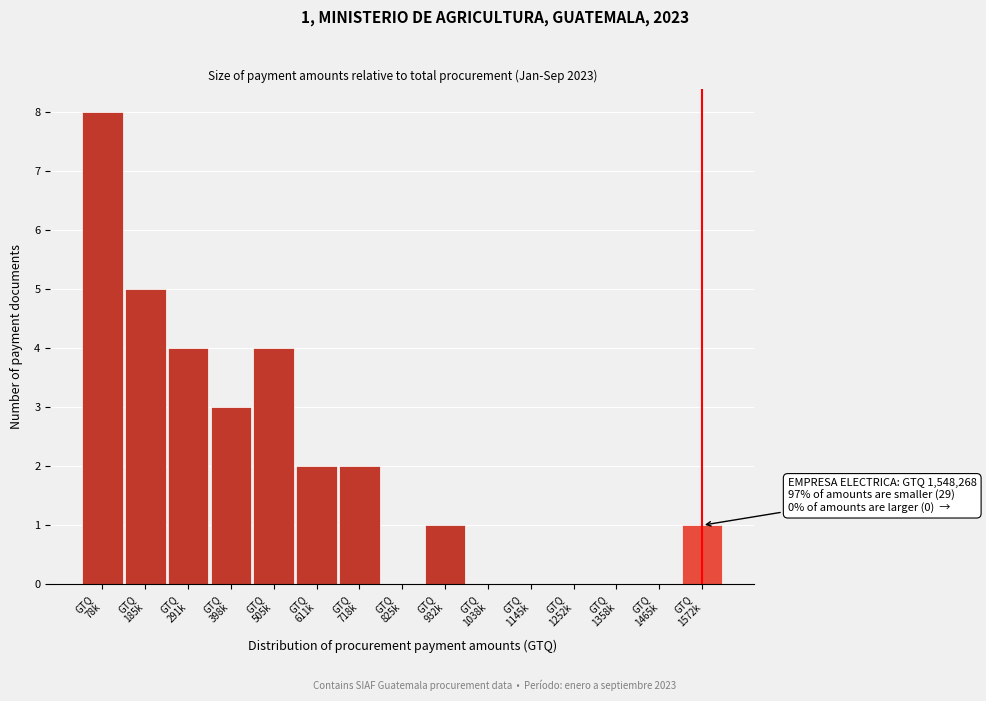

What is the greatest value displayed?

8